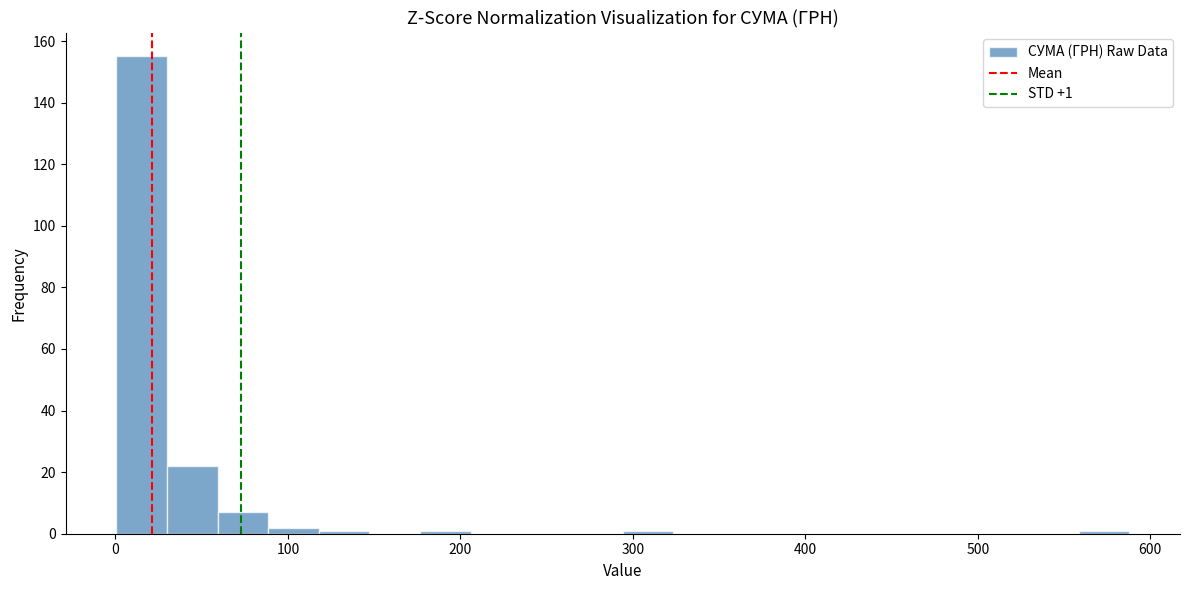

Read against the x-axis, roughly where is the centre of the tallest bar?

20